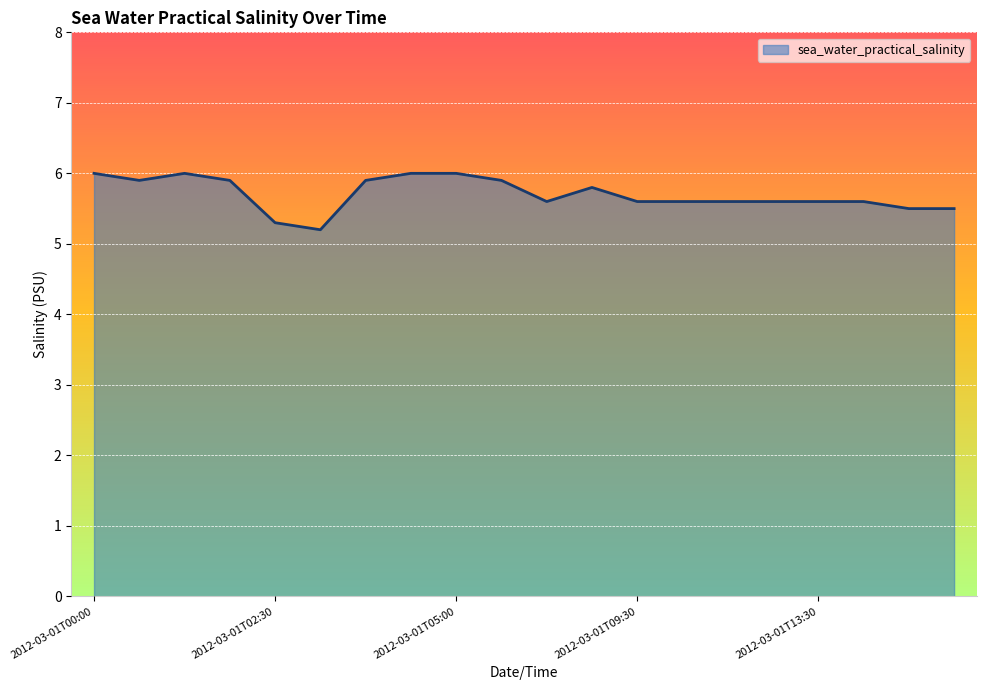

What is the difference between the maximum and minimum values?

0.8